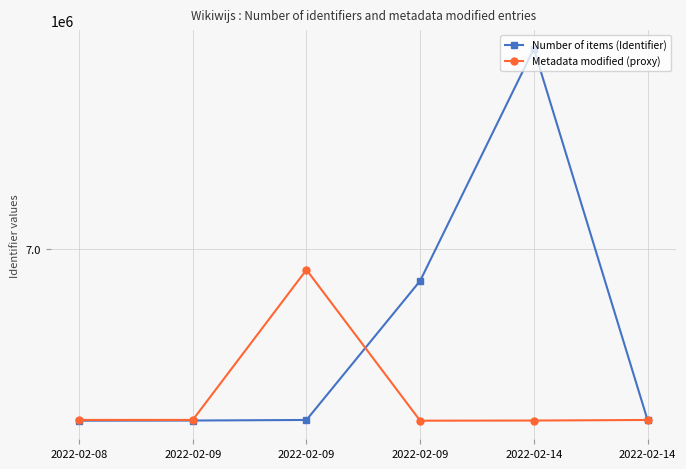

Which series has the largest total across all categories?

Number of items (Identifier)